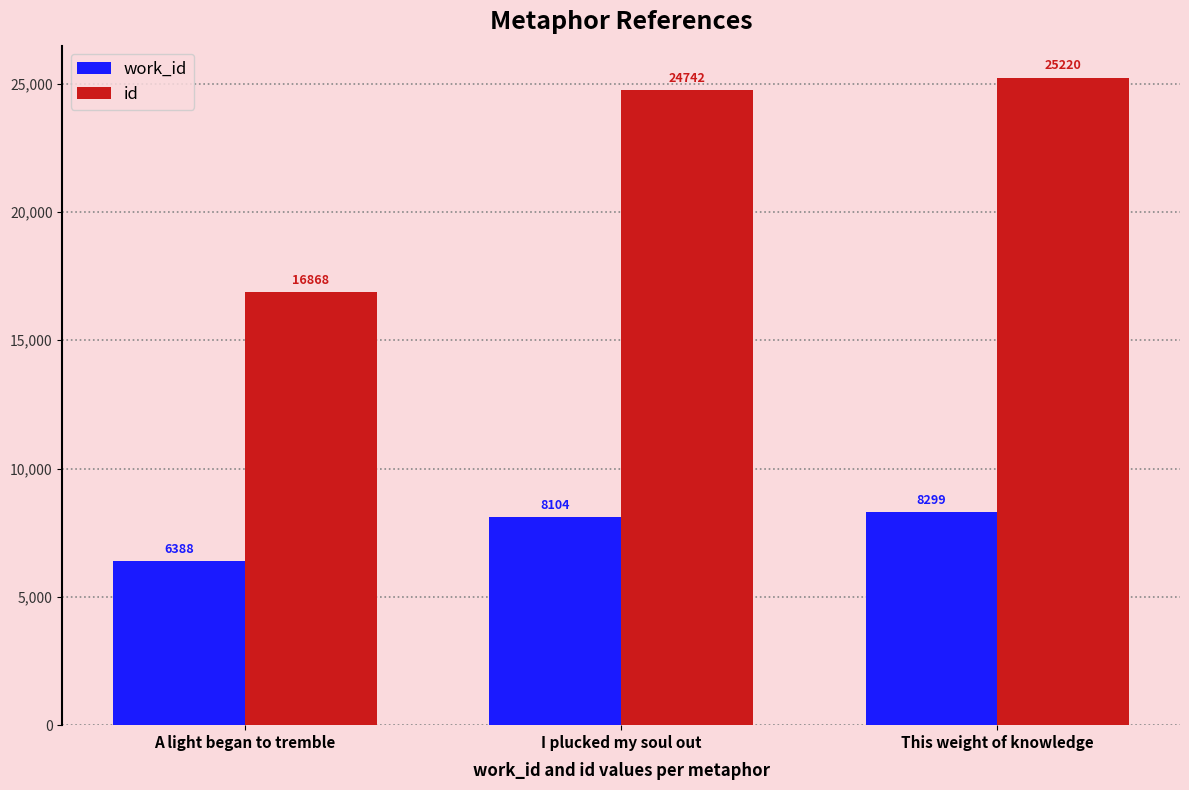

Reading left to right, list all the values displayed in this chart.

work_id: 6388	8104	8299
id: 16868	24742	25220